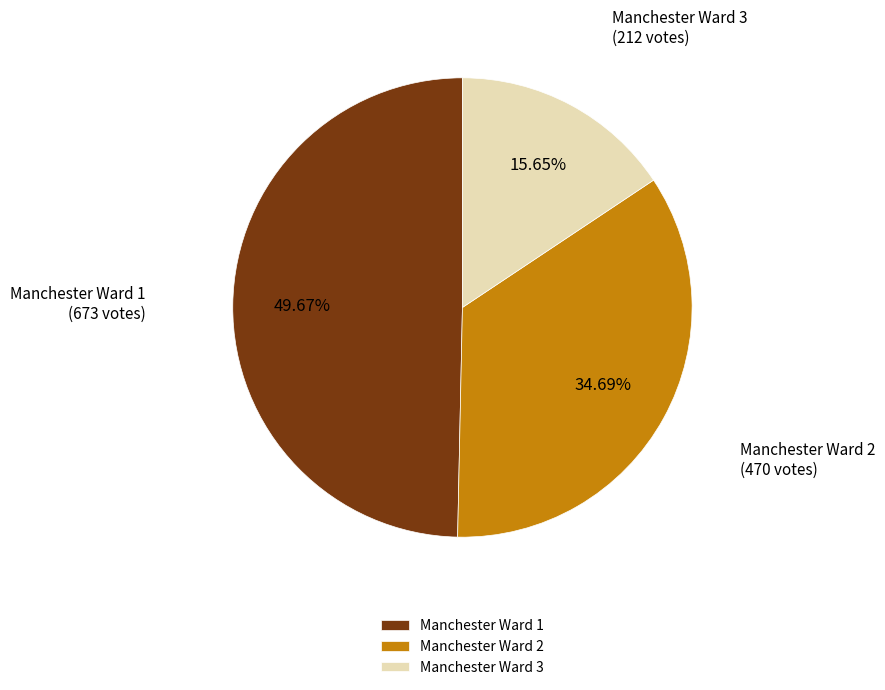

Is it true that Manchester Ward 2 is 35% of the pie?

True